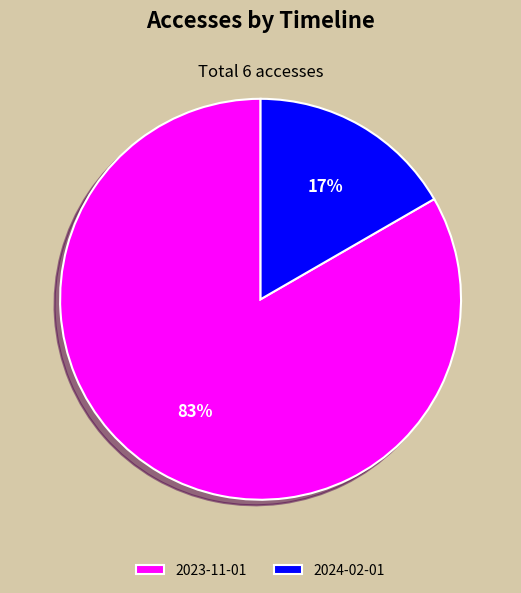

True or false: 2023-11-01 accounts for 83% of the total.

True